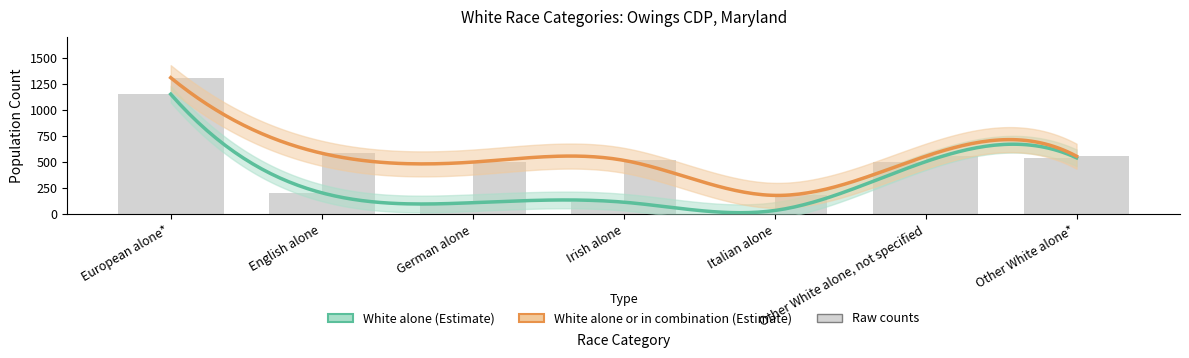

Reading left to right, what are all the values shown in this chart?

White alone: European alone*=1151	English alone=206	German alone=111	Irish alone=116	Italian alone=36	Other White alone, not specified=504	Other White alone*=541
White alone or in combination: European alone*=1309	English alone=585	German alone=500	Irish alone=517	Italian alone=181	Other White alone, not specified=556	Other White alone*=556